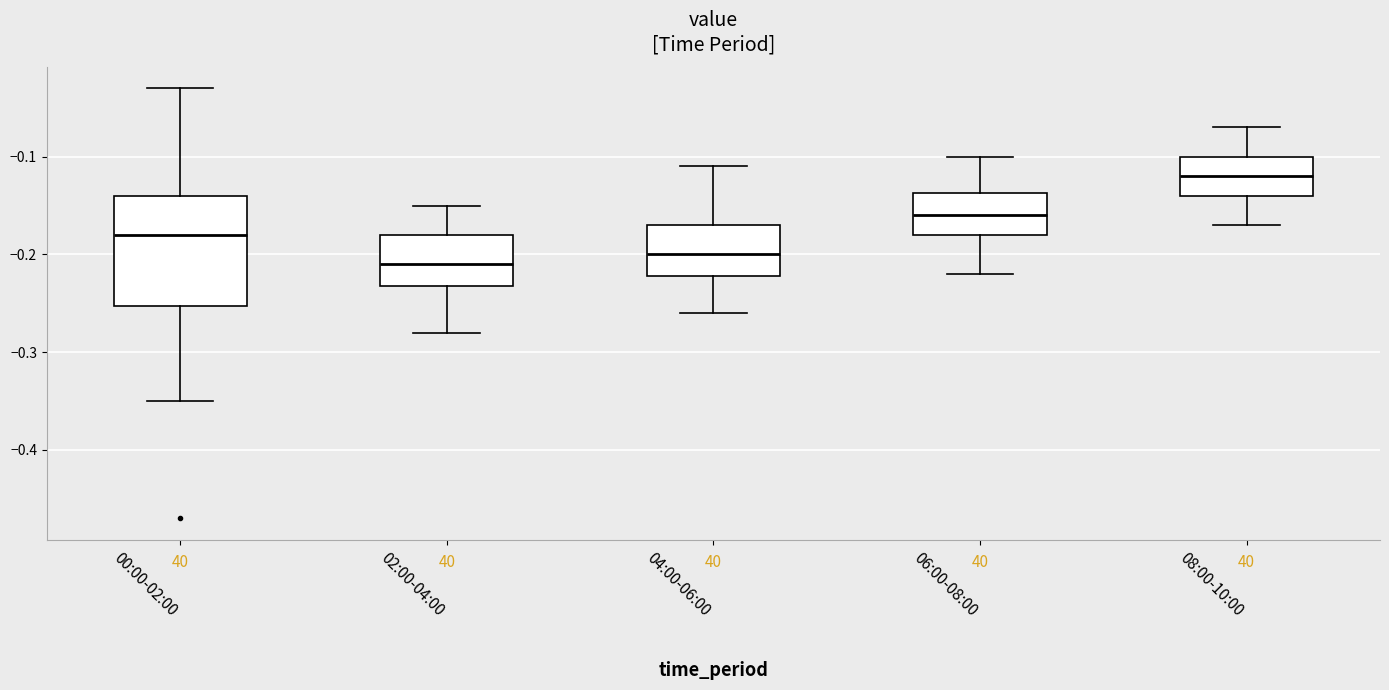

Which box has the highest median line?

08:00-10:00